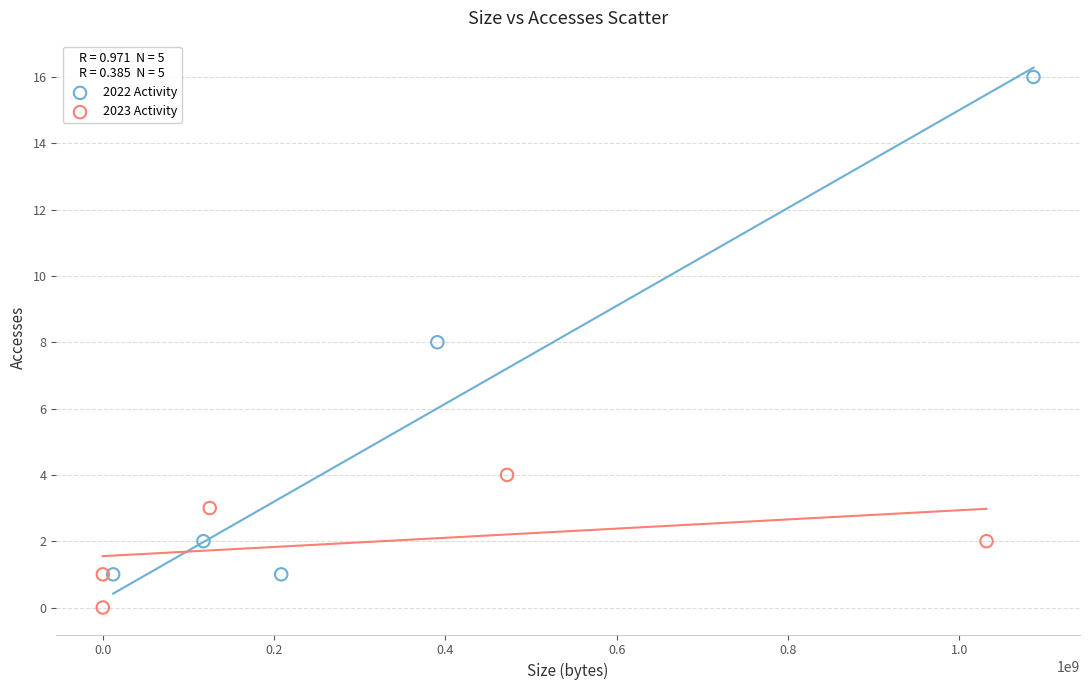

Which series has the largest Y range (max minus min)?

2022 Activity